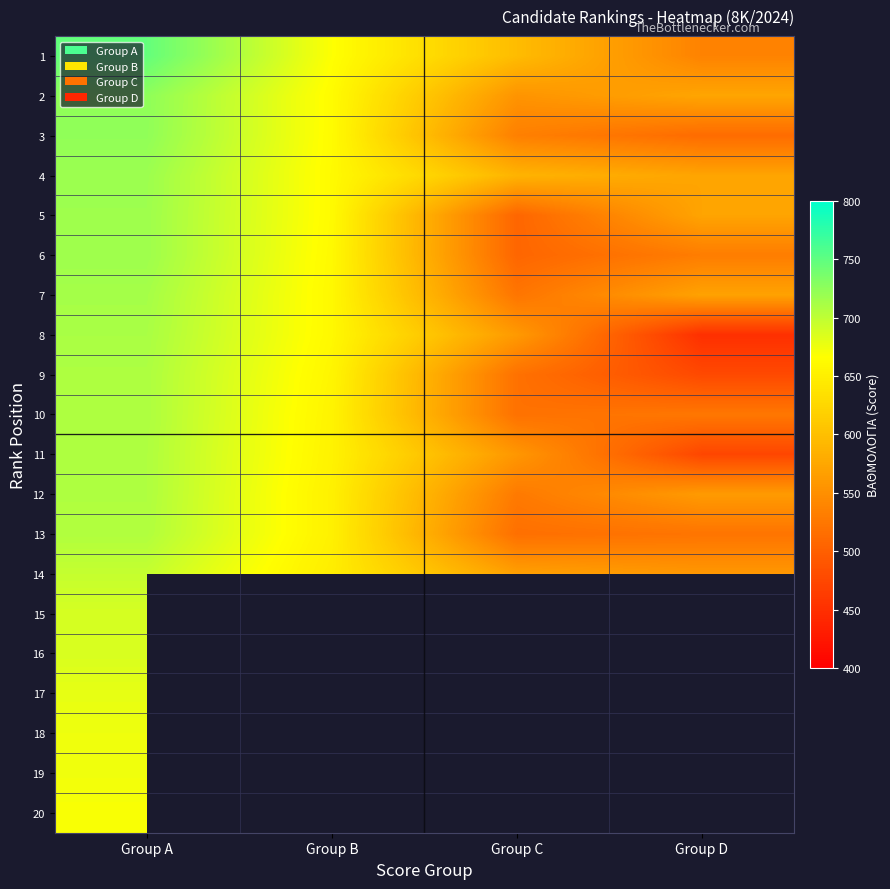

Between Group A and Group C, which is larger?

Group A